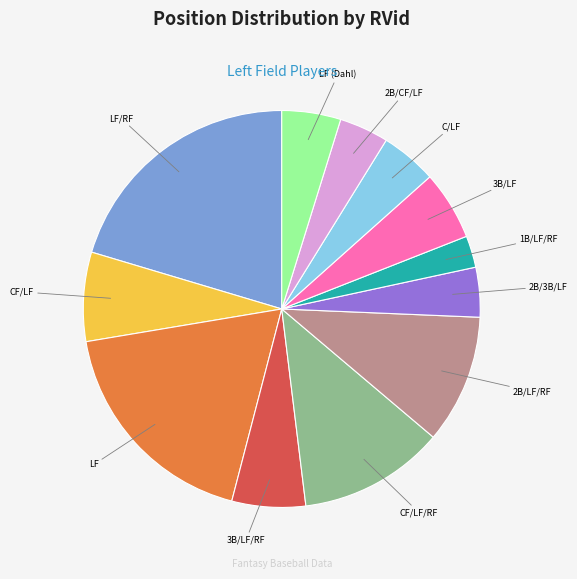

How many slices are in this pie chart?

12